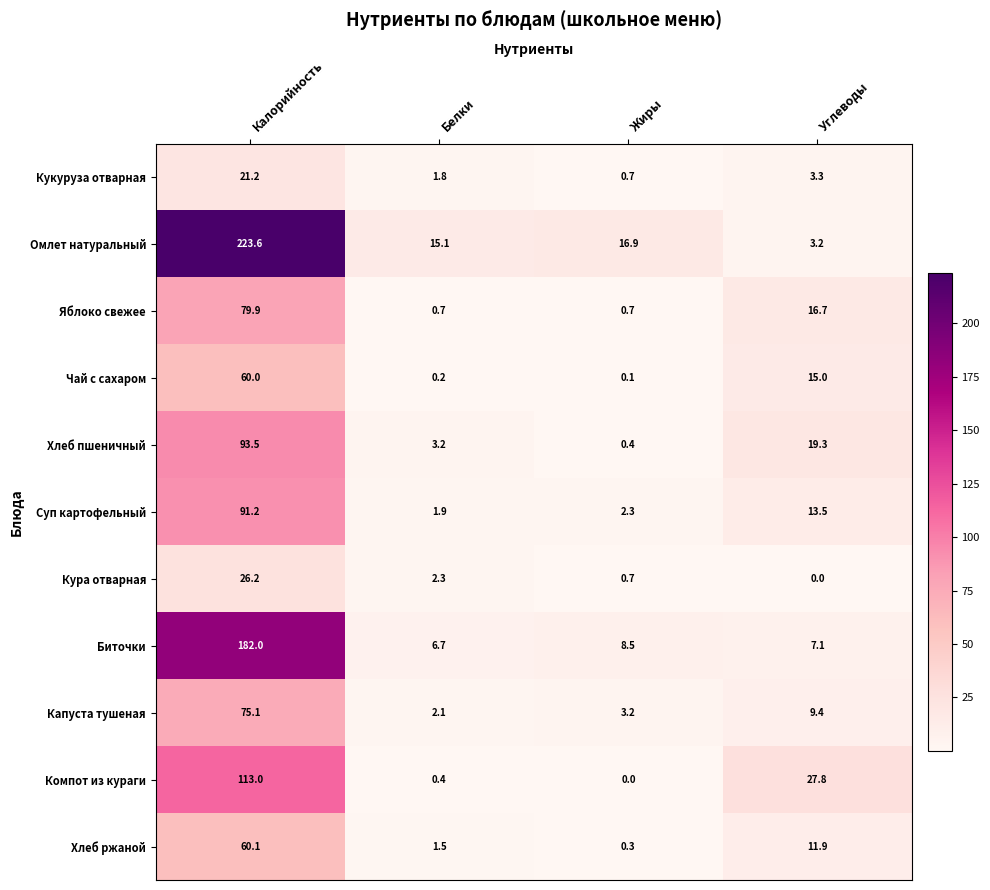

At which label is Капуста тушеная closest to 38?

Углеводы